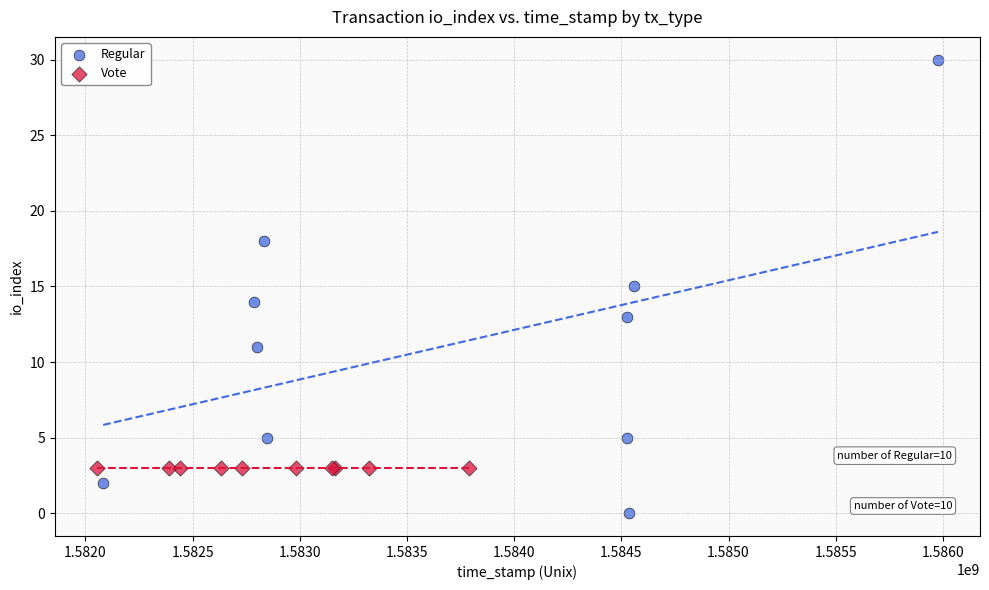

Which series contains the lowest Y value?

Regular